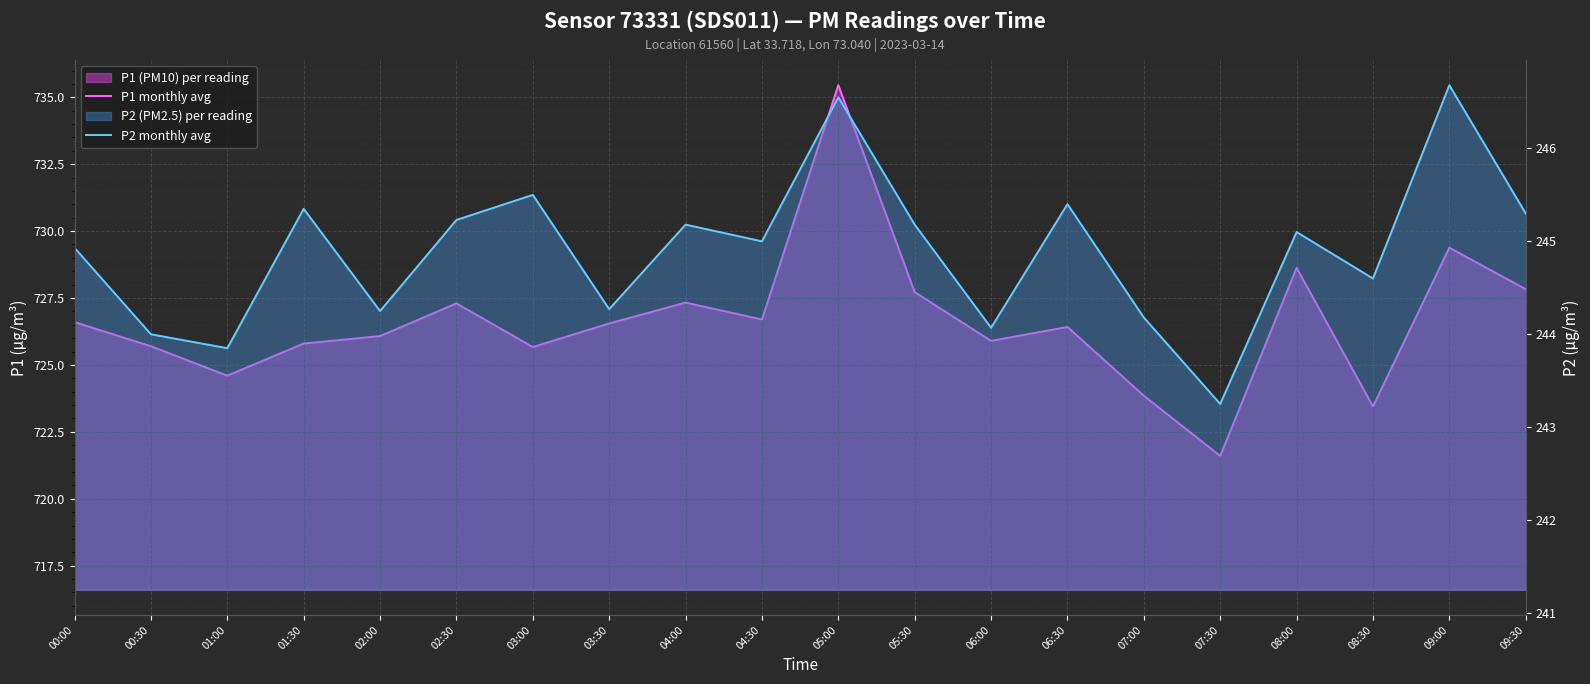

Does the chart display data point markers on the line(s)?

No